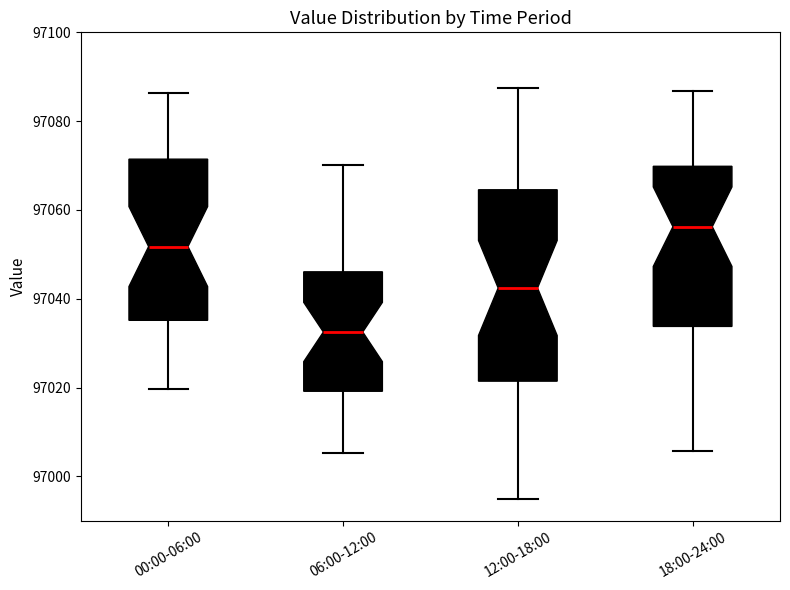

Where is the upper edge of the box for 12:00-18:00 on the y-axis? The values are not printed on the chart, so give them approximately, as read against the axis.

97064